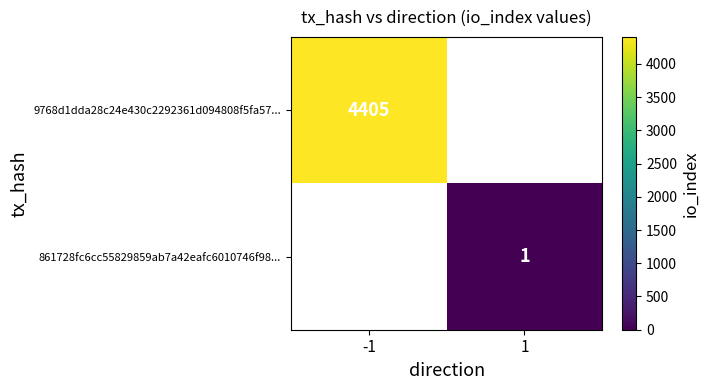

Which category has the highest value across all series?

-1